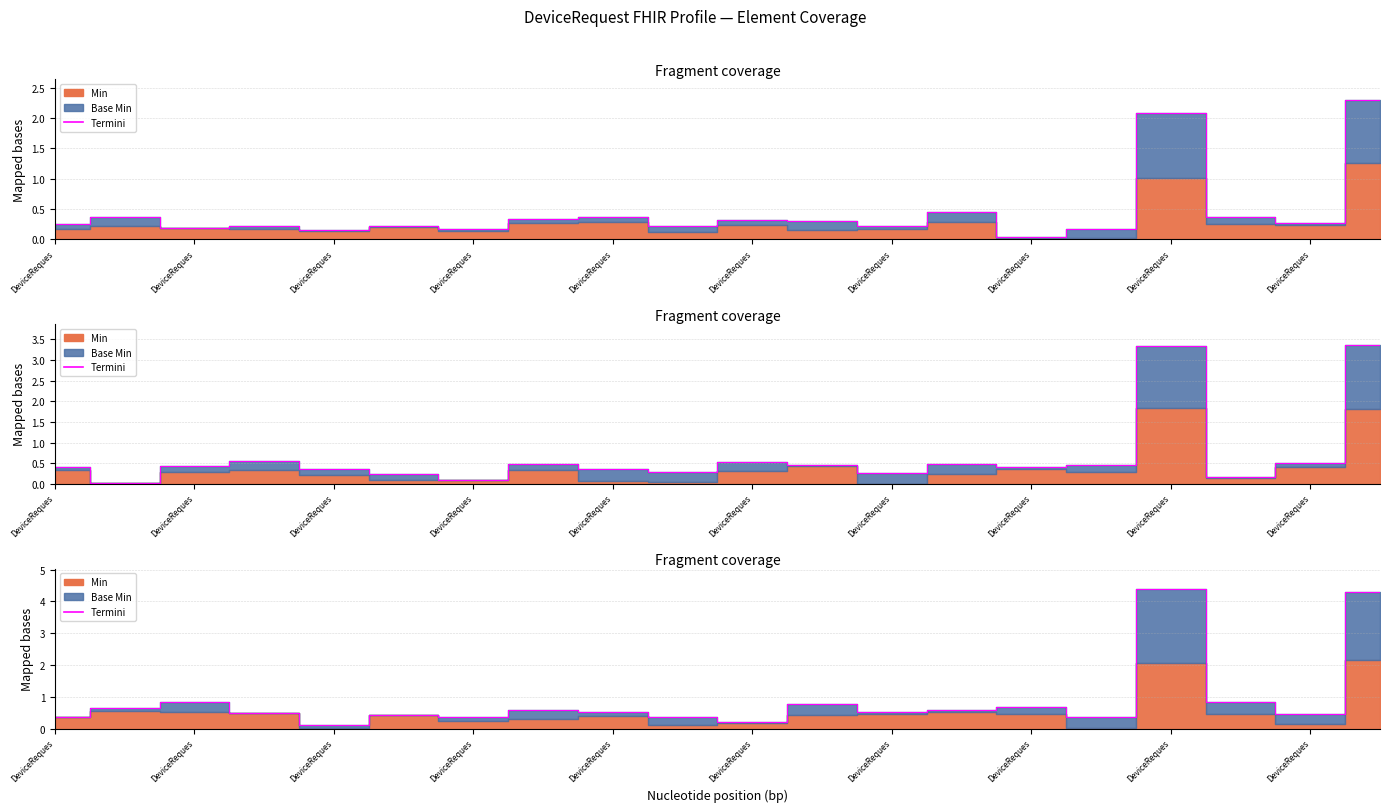

Which has a higher value, 16 or 15?

16